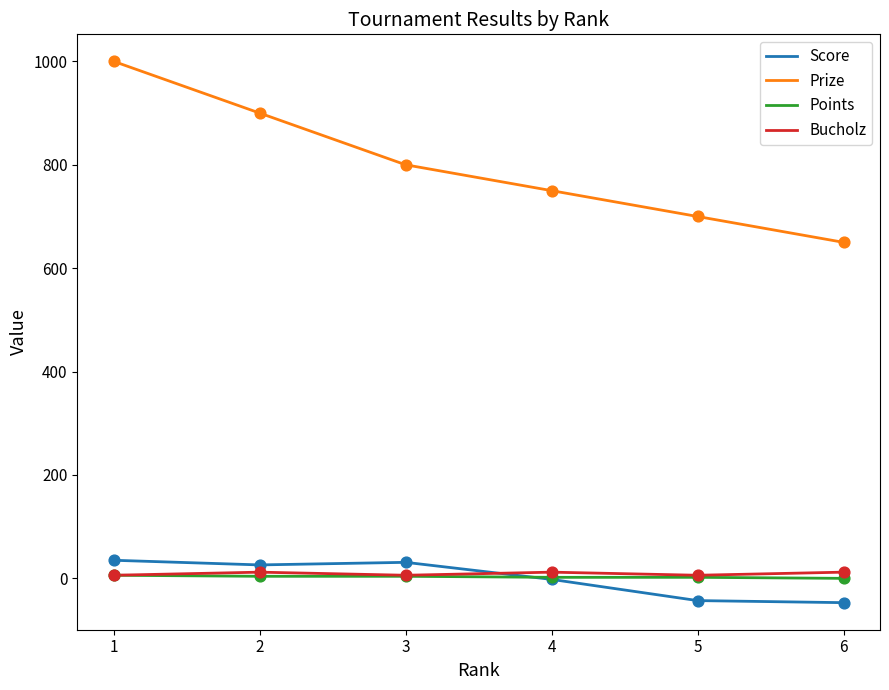

What is the total value across all series at 1?

1047